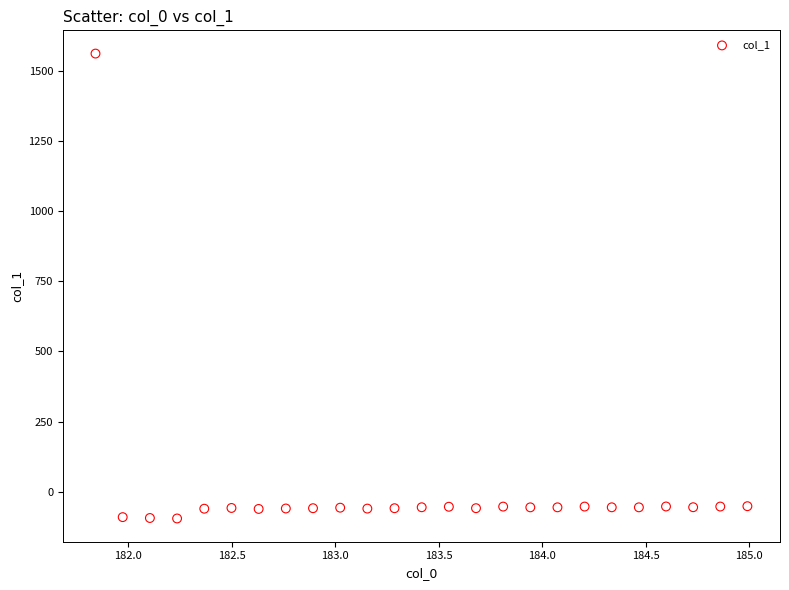

What is the range of X values (max minus min)?

3.1